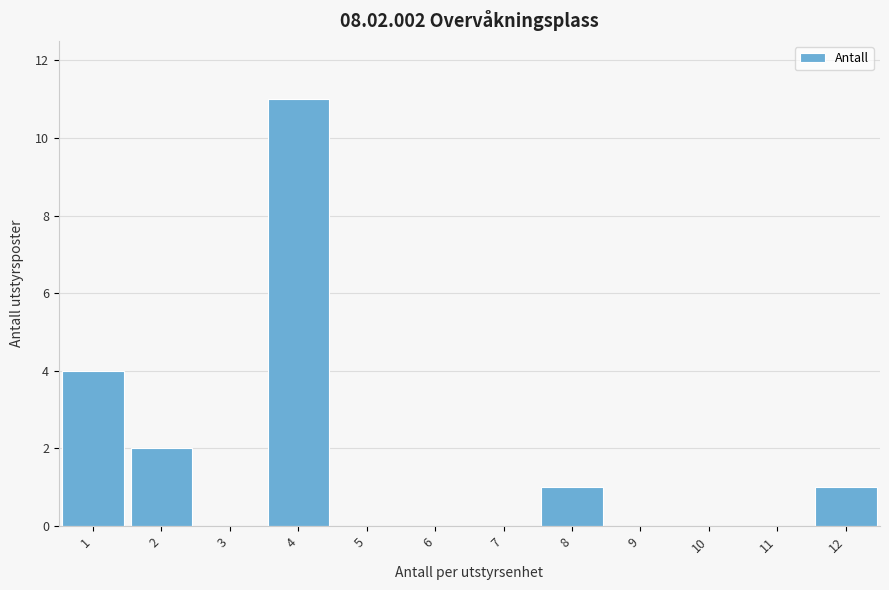

Reading left to right, list every bar in this chart as the range it spans on the x-axis followed by its height. The values are not printed on the chart, so give them approximately, as read against the axis.

0.5 to 1.5: 4
1.5 to 2.5: 2
2.5 to 3.5: 0
3.5 to 4.5: 11
4.5 to 5.5: 0
5.5 to 6.5: 0
6.5 to 7.5: 0
7.5 to 8.5: 1
8.5 to 9.5: 0
9.5 to 10.5: 0
10.5 to 11.5: 0
11.5 to 12.5: 1